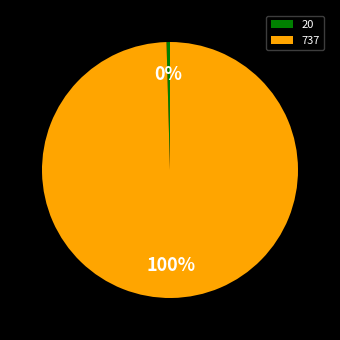

Which category has the biggest portion of the pie?

737